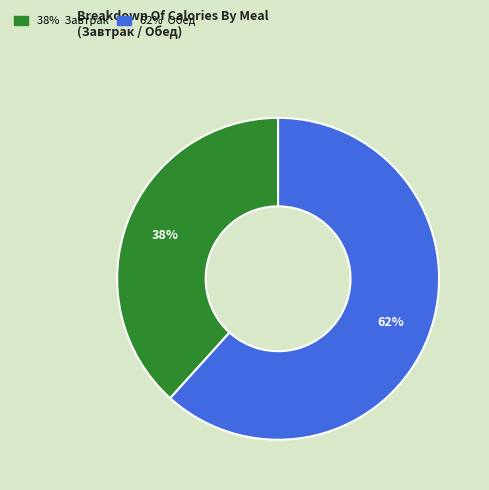

Does any single category account for the majority?

Yes